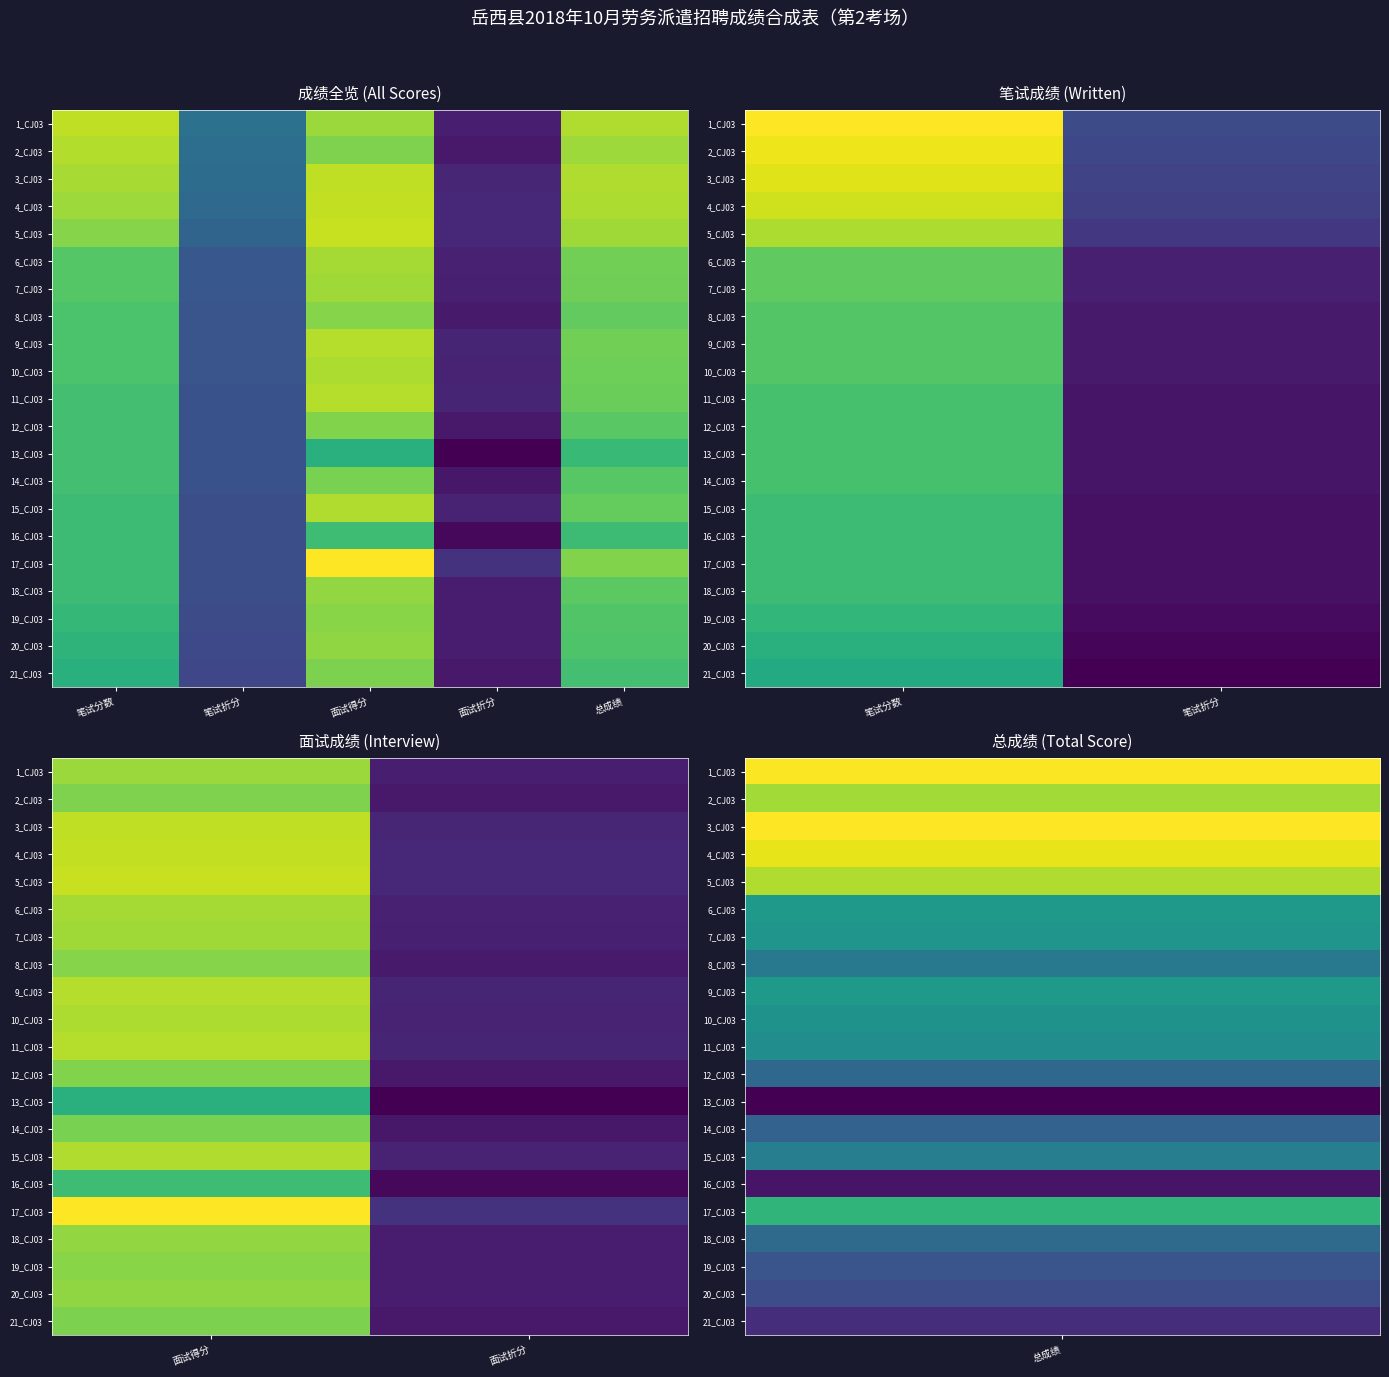

Rank the categories by 10_CJ03 value from lowest to highest.

面试折分, 面试得分